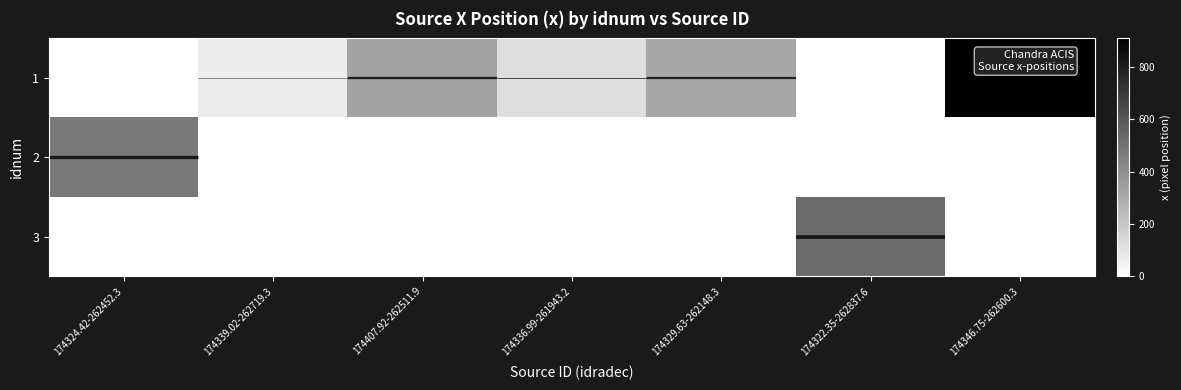

Between 174336.99-261943.2 and 174407.92-262511.9, which is larger?

174407.92-262511.9